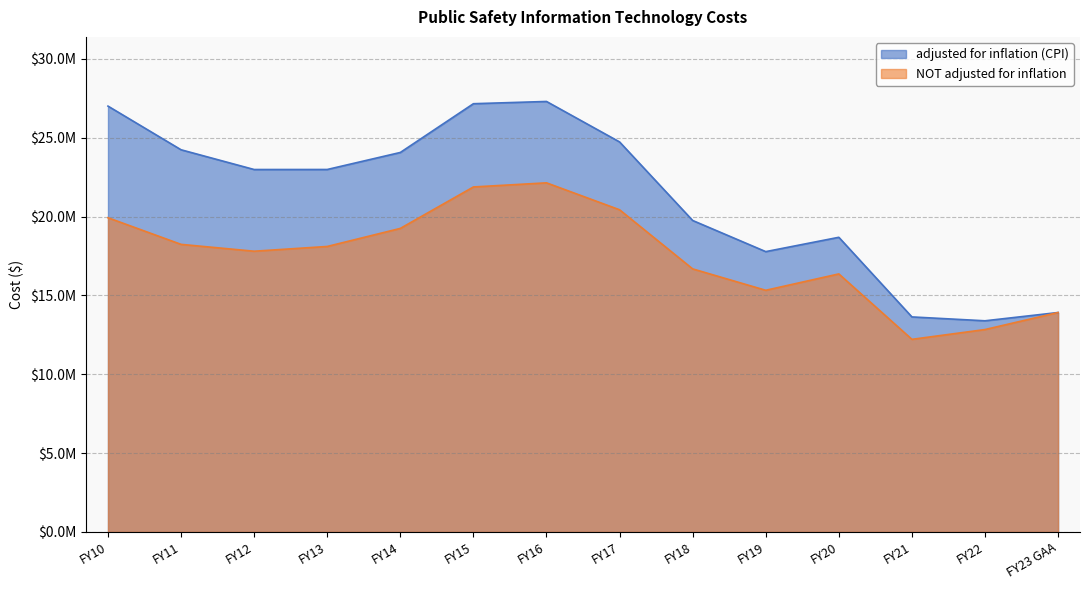

True or false: adjusted for inflation (CPI) and NOT adjusted for inflation cross at least once.

False